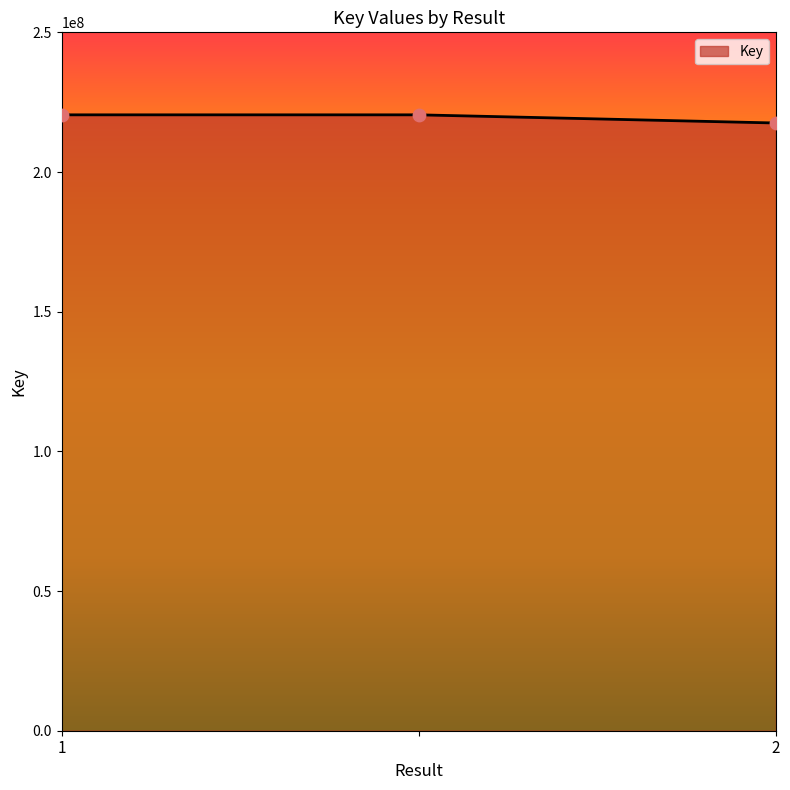

What is the average value?

219493987